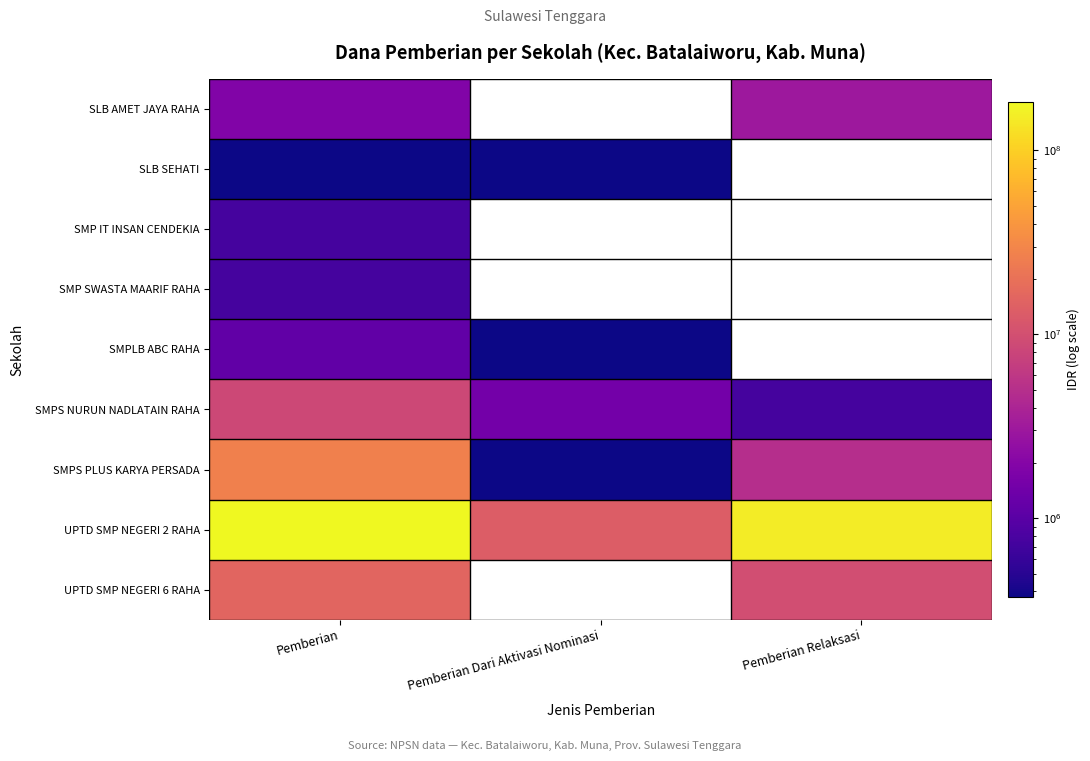

Reading right to left, list all the values displayed in this chart.

SLB AMET JAYA RAHA: Pemberian Relaksasi=3000000	Pemberian Dari Aktivasi Nominasi=0	Pemberian=1875000
SLB SEHATI: Pemberian Relaksasi=0	Pemberian Dari Aktivasi Nominasi=375000	Pemberian=375000
SMP IT INSAN CENDEKIA: Pemberian Relaksasi=0	Pemberian Dari Aktivasi Nominasi=0	Pemberian=750000
SMP SWASTA MAARIF RAHA: Pemberian Relaksasi=0	Pemberian Dari Aktivasi Nominasi=0	Pemberian=750000
SMPLB ABC RAHA: Pemberian Relaksasi=0	Pemberian Dari Aktivasi Nominasi=375000	Pemberian=1125000
SMPS NURUN NADLATAIN RAHA: Pemberian Relaksasi=750000	Pemberian Dari Aktivasi Nominasi=1500000	Pemberian=8625000
SMPS PLUS KARYA PERSADA: Pemberian Relaksasi=4875000	Pemberian Dari Aktivasi Nominasi=375000	Pemberian=27000000
UPTD SMP NEGERI 2 RAHA: Pemberian Relaksasi=152250000	Pemberian Dari Aktivasi Nominasi=13125000	Pemberian=182625000
UPTD SMP NEGERI 6 RAHA: Pemberian Relaksasi=9750000	Pemberian Dari Aktivasi Nominasi=0	Pemberian=15750000